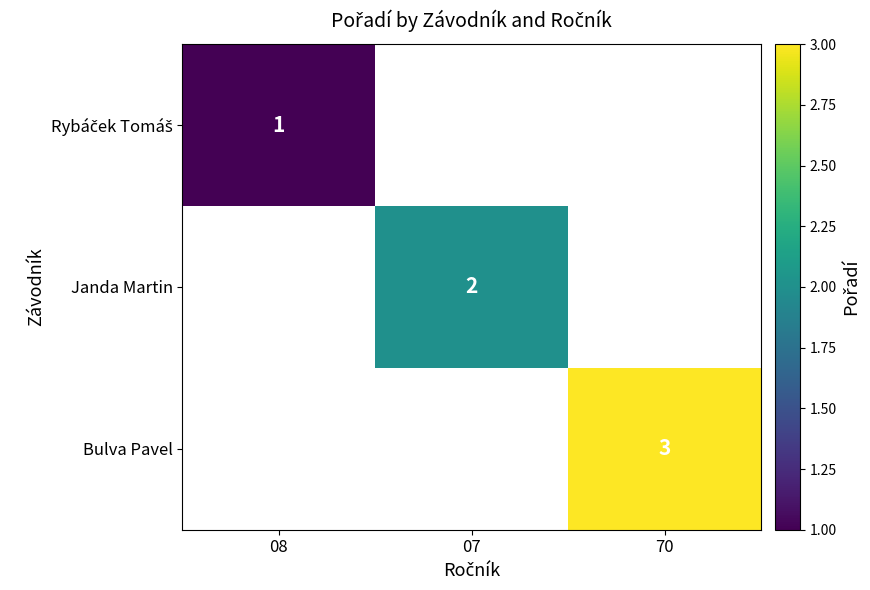

The Bulva Pavel series shows 3 at 70. True or false?

True